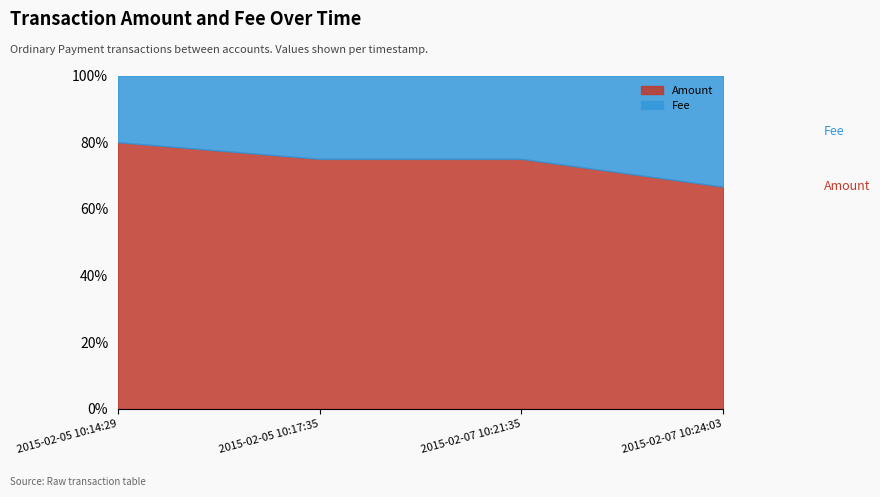

What is the label of the 1st point from the right?

2015-02-07 10:24:03